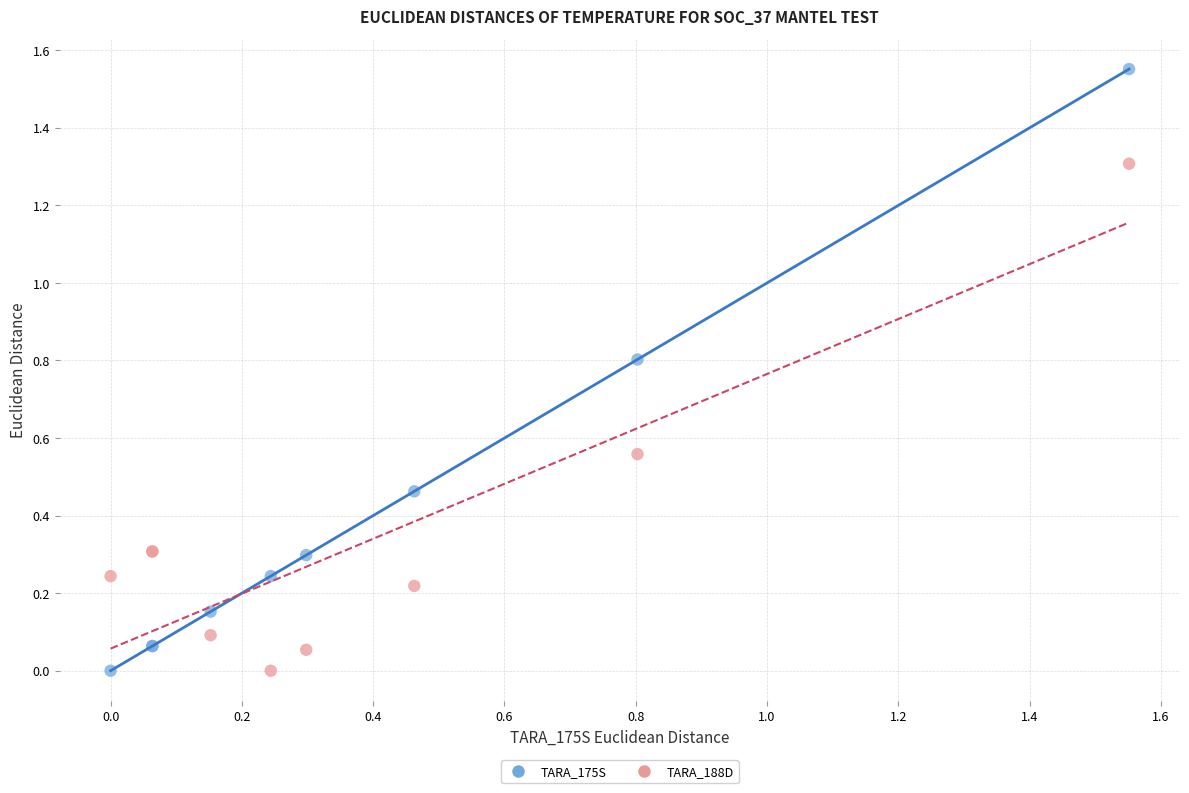

What are all the series names shown in the legend?

TARA_175S, TARA_188D